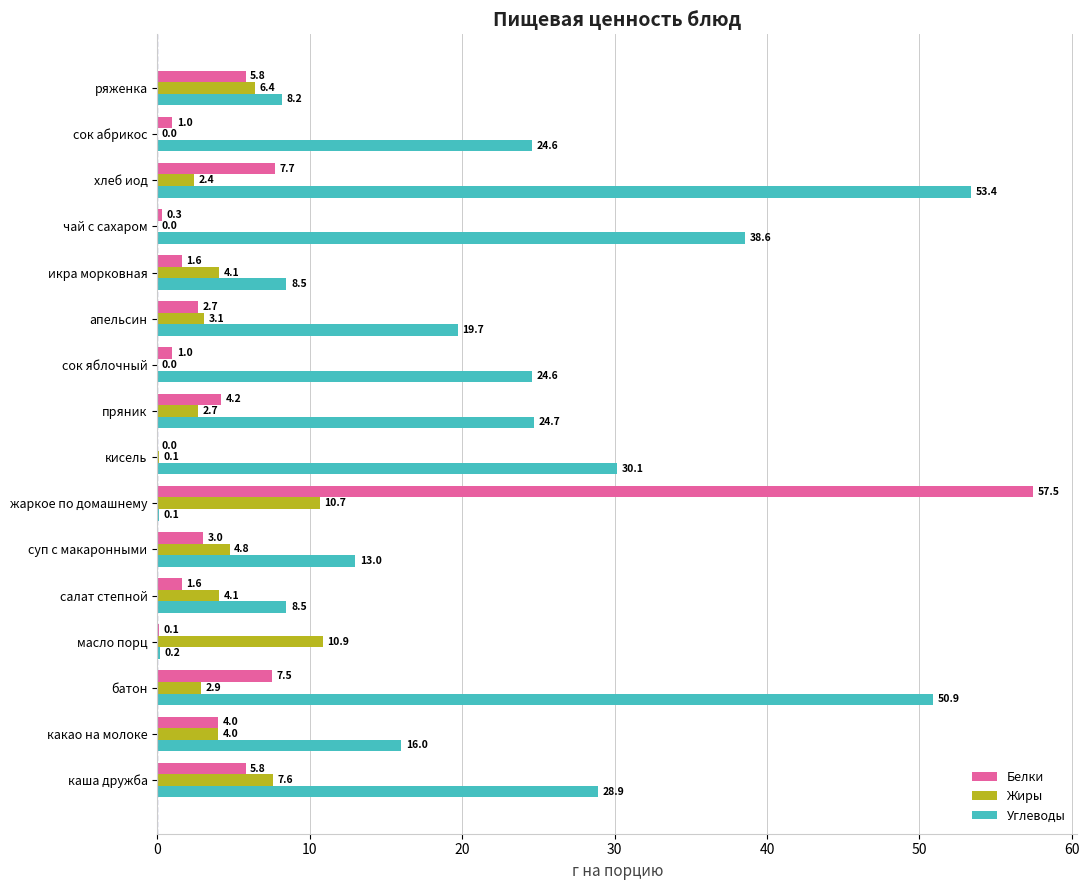

Which series changed the most between сок яблочный and икра морковная?

Углеводы